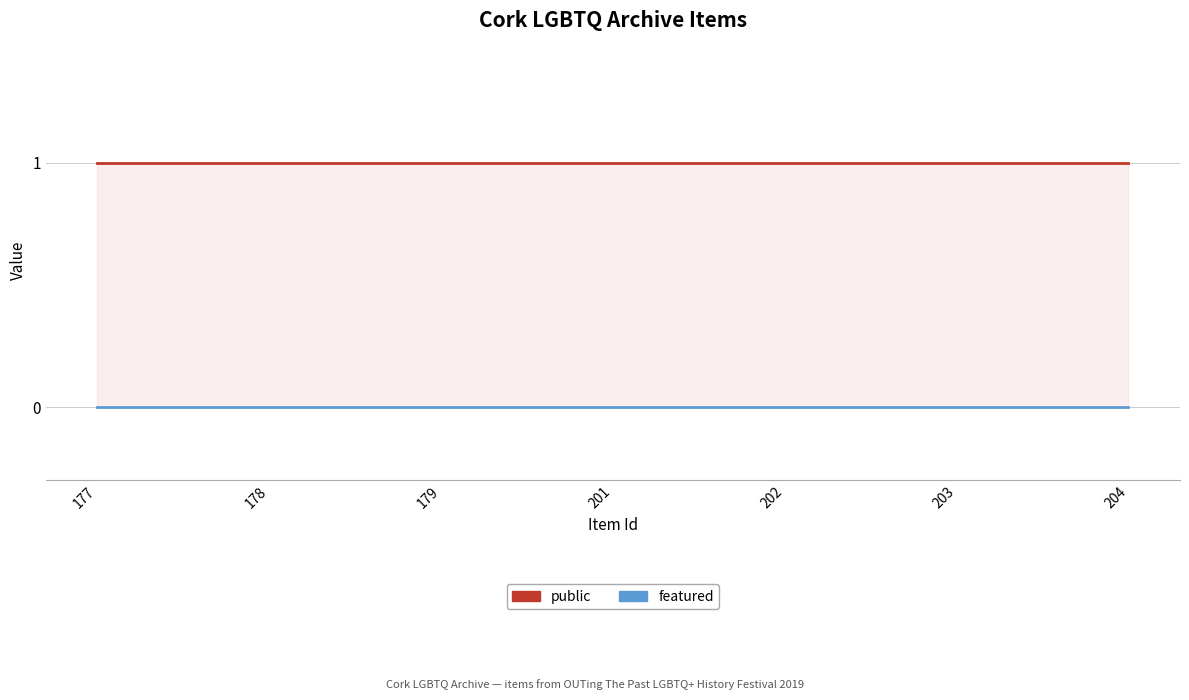

Reading left to right, transcribe all the data shown in this chart.

public: 177=1	178=1	179=1	201=1	202=1	203=1	204=1
featured: 177=0	178=0	179=0	201=0	202=0	203=0	204=0